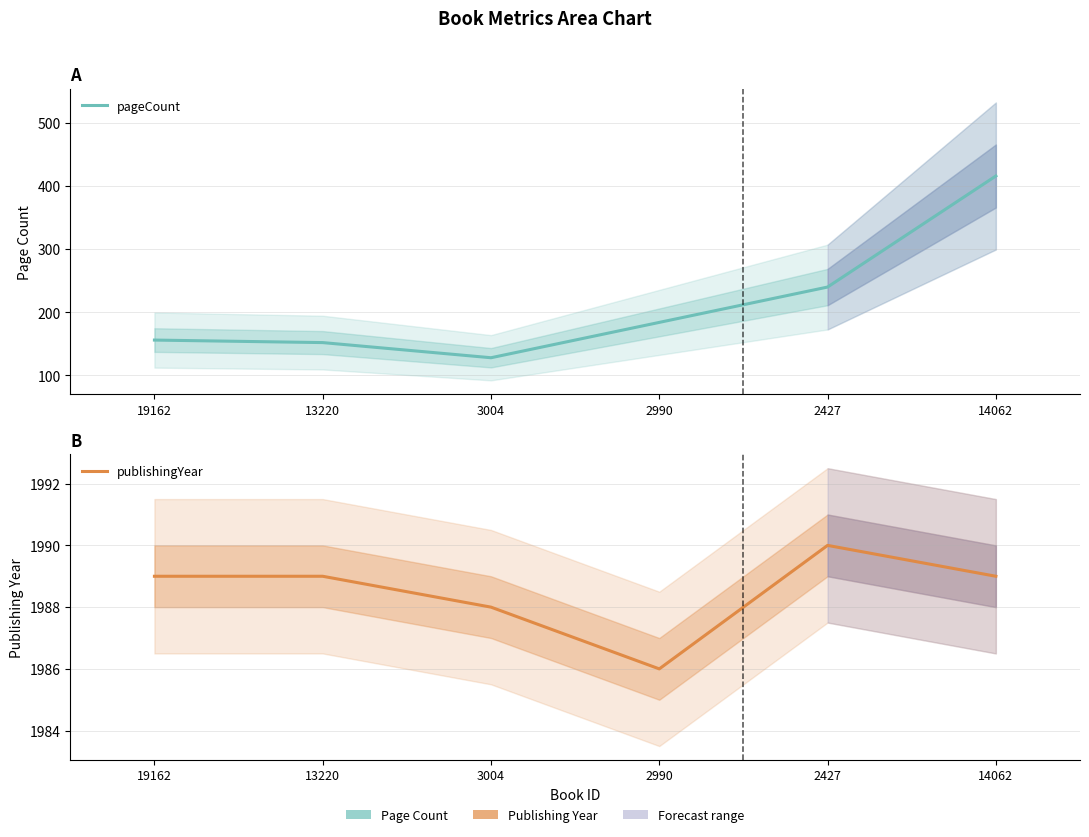

How many lines are shown in the chart?

2